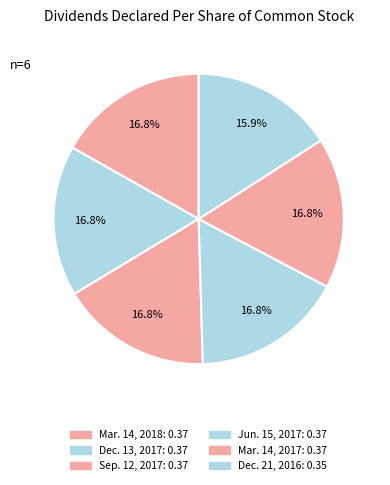

To the nearest percent, what portion does Jun. 15, 2017 represent?

17%